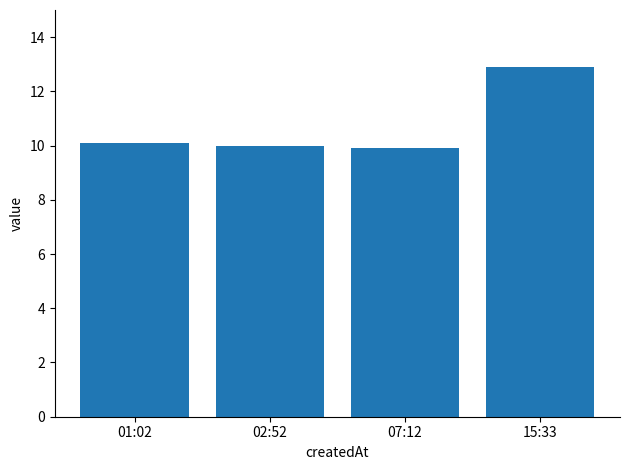

Is it true that the value at 02:52 is 10.0?

True